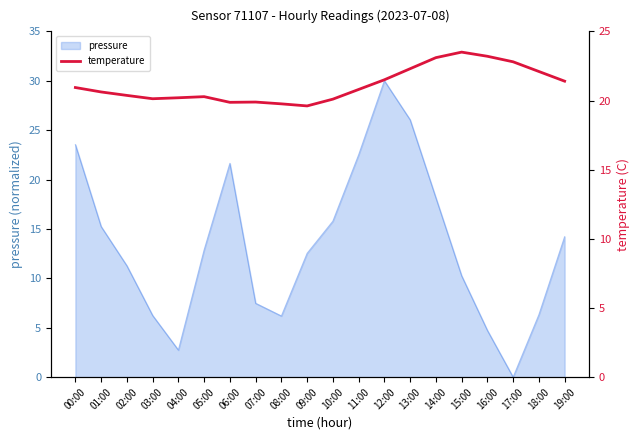

At which category does the data reach its first local peak?

05:00